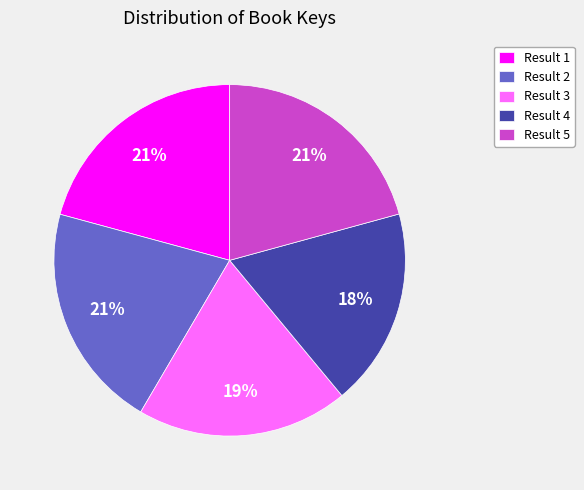

To the nearest percent, what is the average slice percentage?

20%